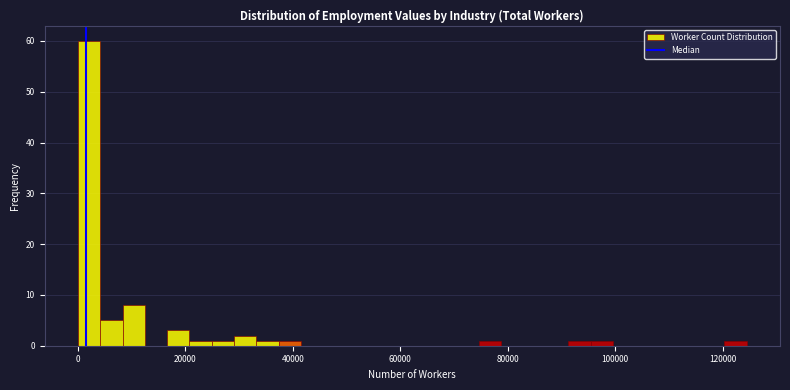

Around what value on the x-axis is the tallest bar? Give the approximate position of its centre, as read against the axis.

2000